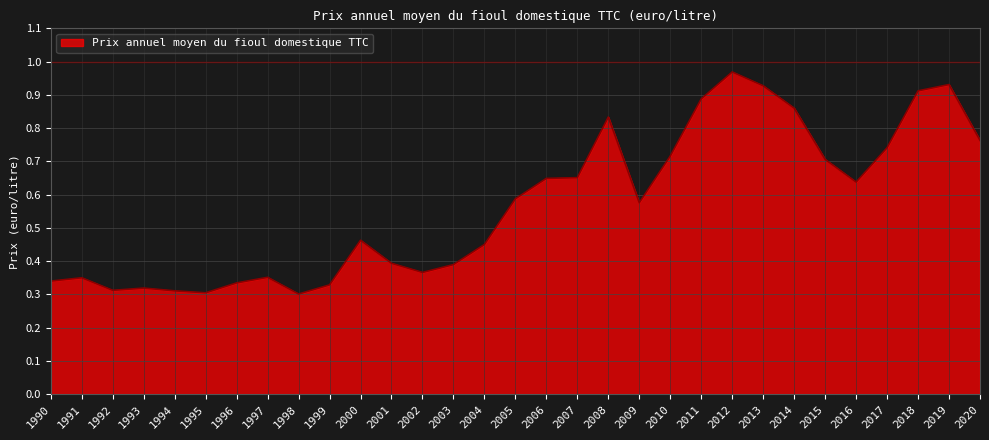

Between 2009 and 2013, which is larger?

2013